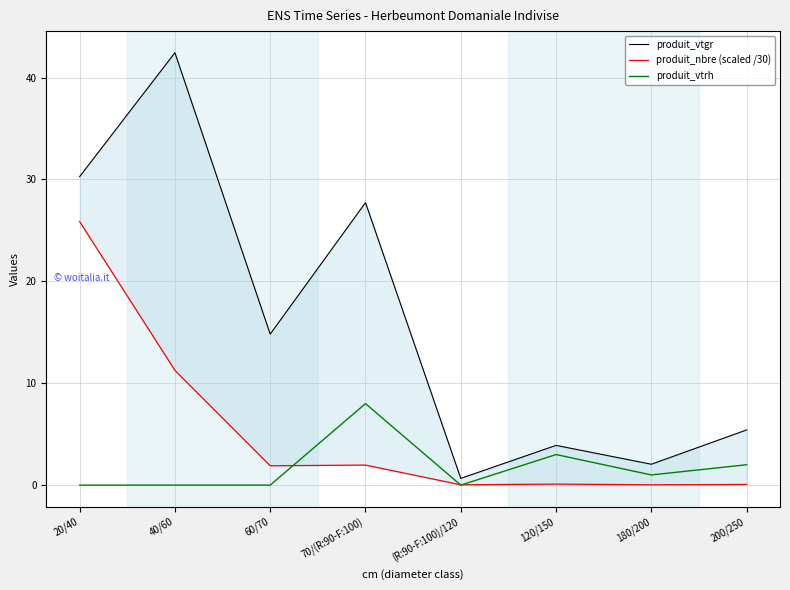

True or false: produit_vtrh has a value of 0.0 at 60/70.

True